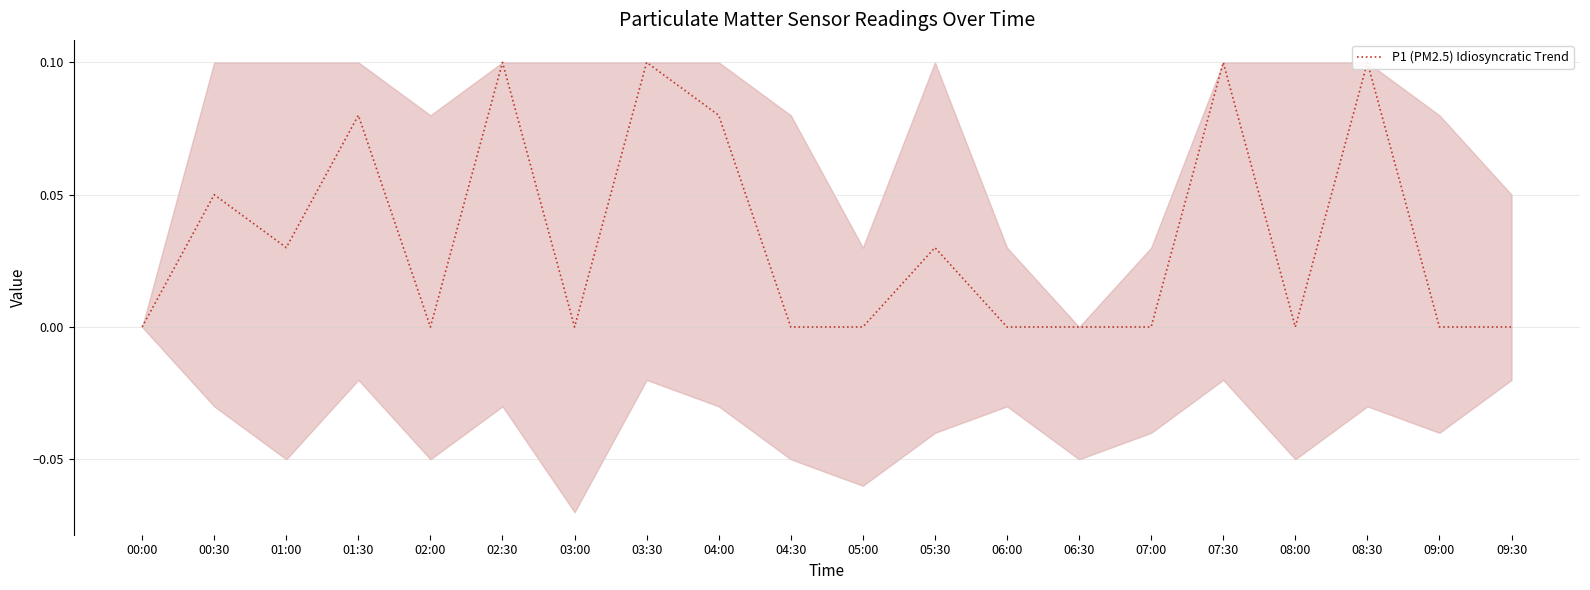

What is the change in value from 02:30 to 03:00?

-0.1